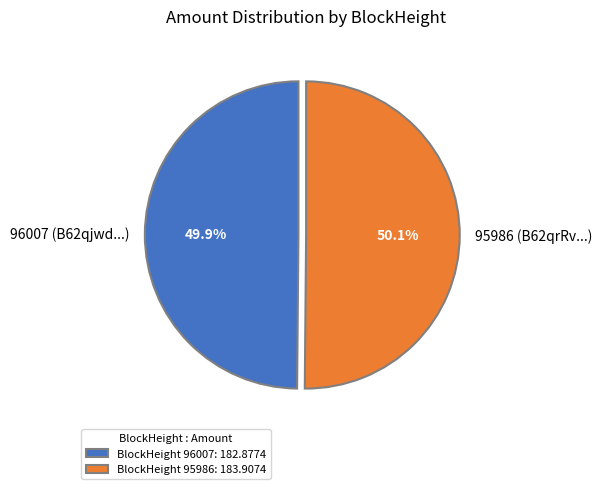

To the nearest percent, what is the difference between the largest and smallest slice percentages?

0%